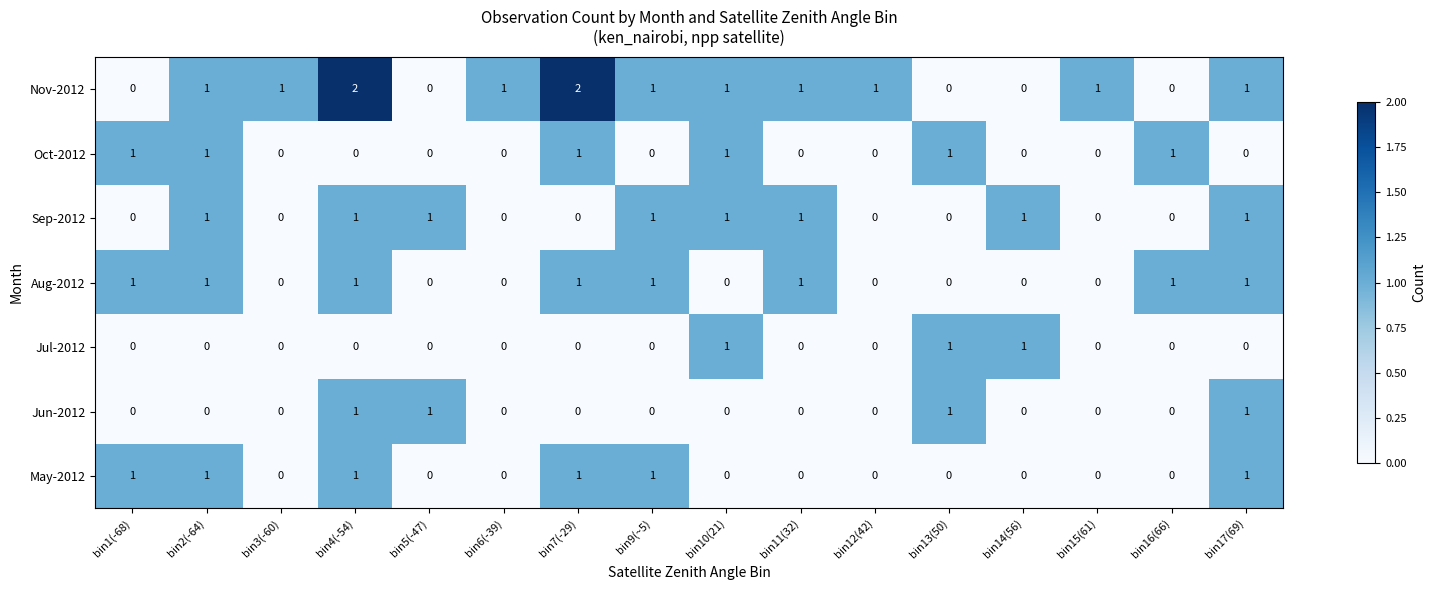

Count the number of categories in the chart.

16